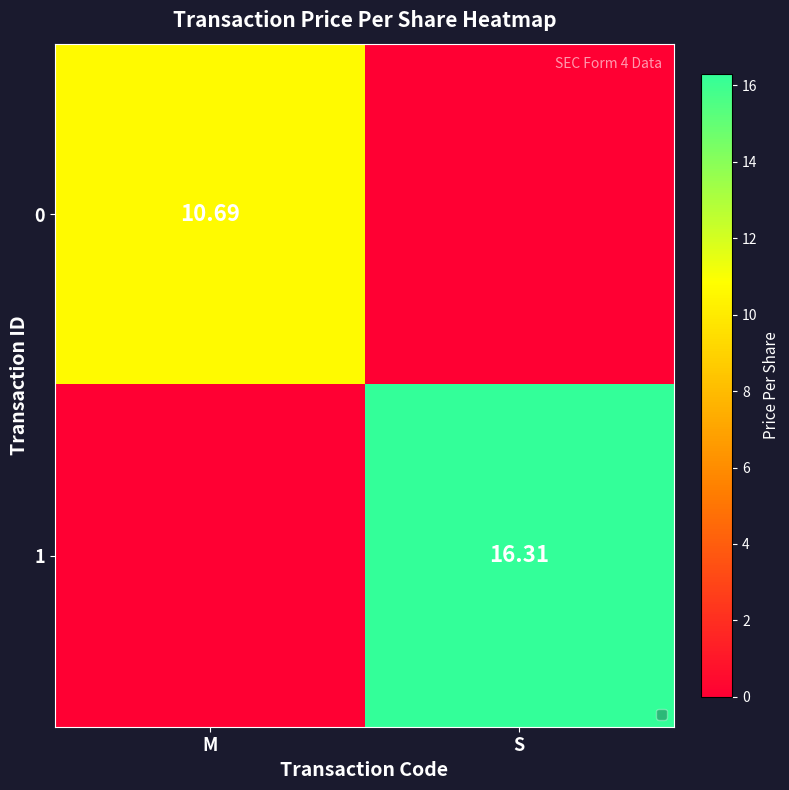

Is the value of 0 at M greater than the value of 1 at S?

No